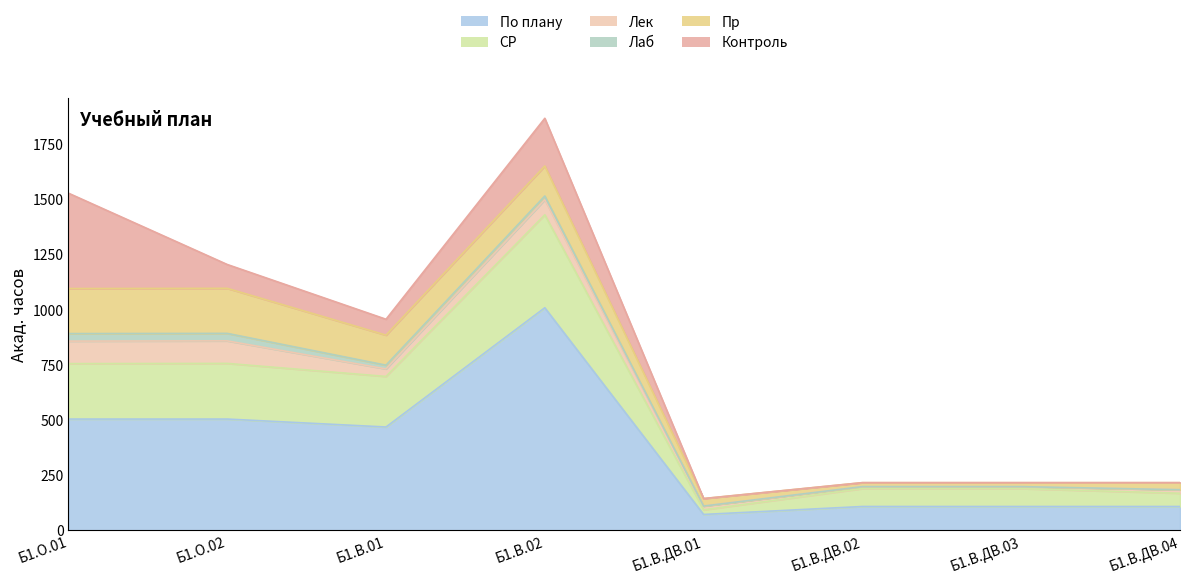

True or false: Лек and Пр cross at least once.

False